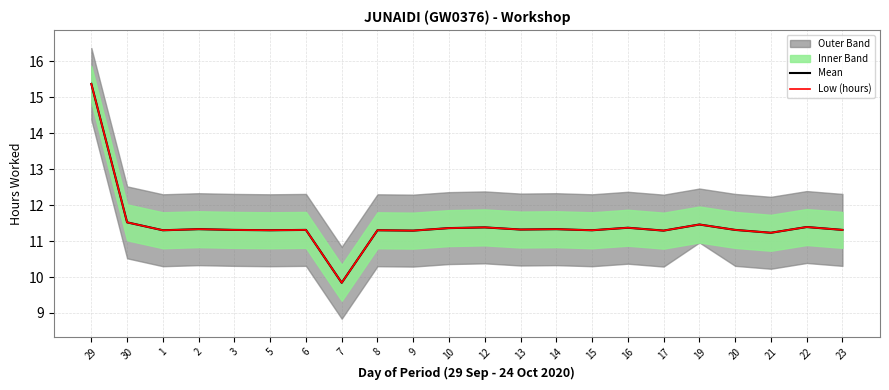

True or false: Mean and Low (hours) intersect in this chart.

False